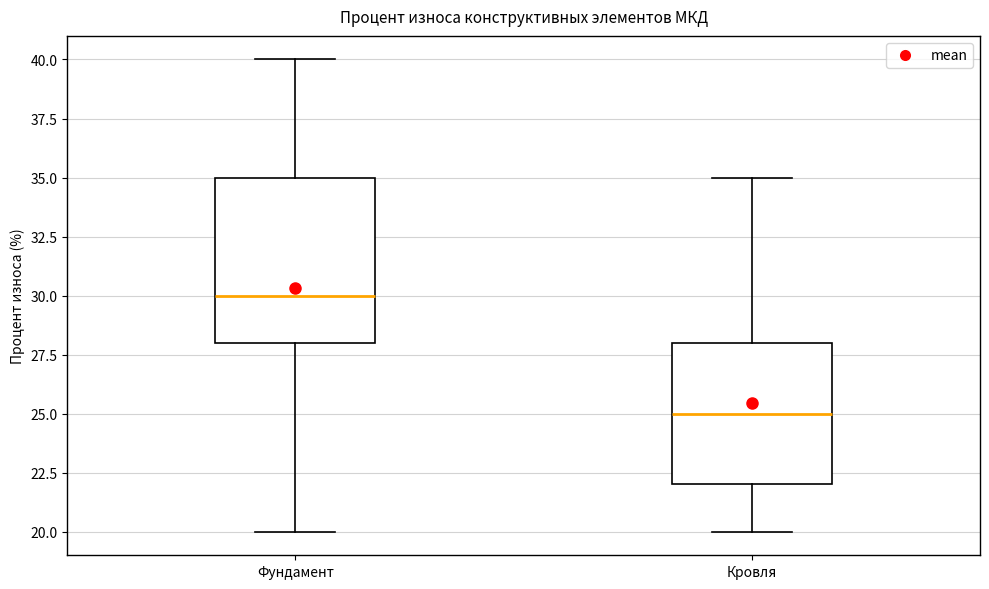

Comparing the boxes themselves (not the whiskers), which one is the tallest?

Фундамент